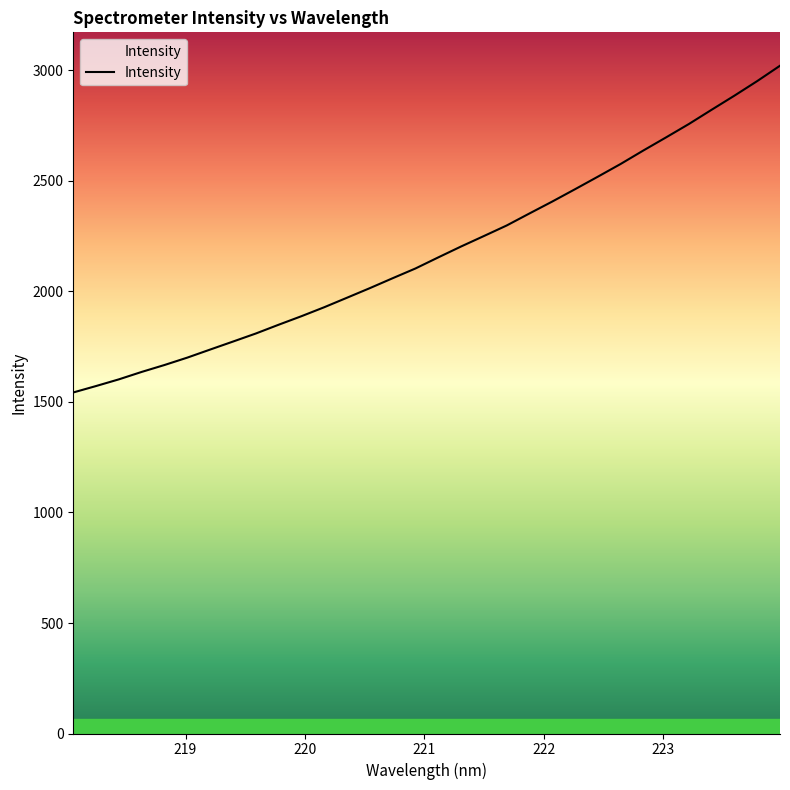

What is the difference between the maximum and second lowest values?

1449.3